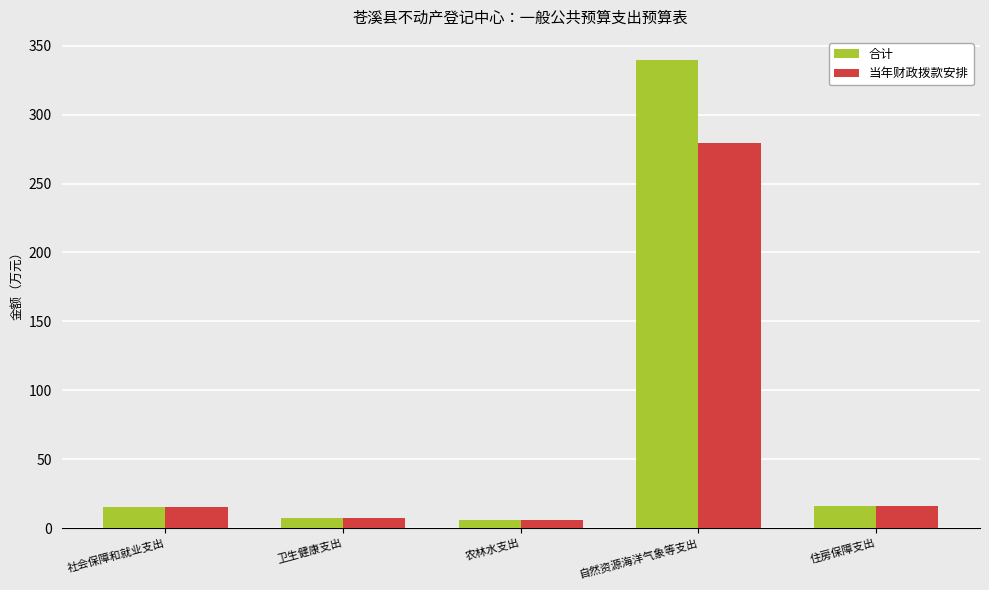

Where does the 合计 series first go above 15?

社会保障和就业支出